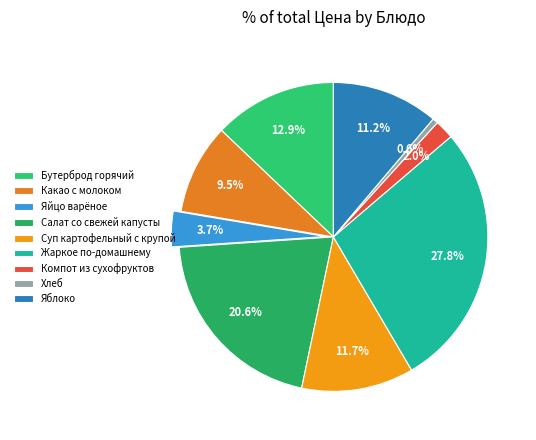

Which slice is the smallest?

Хлеб